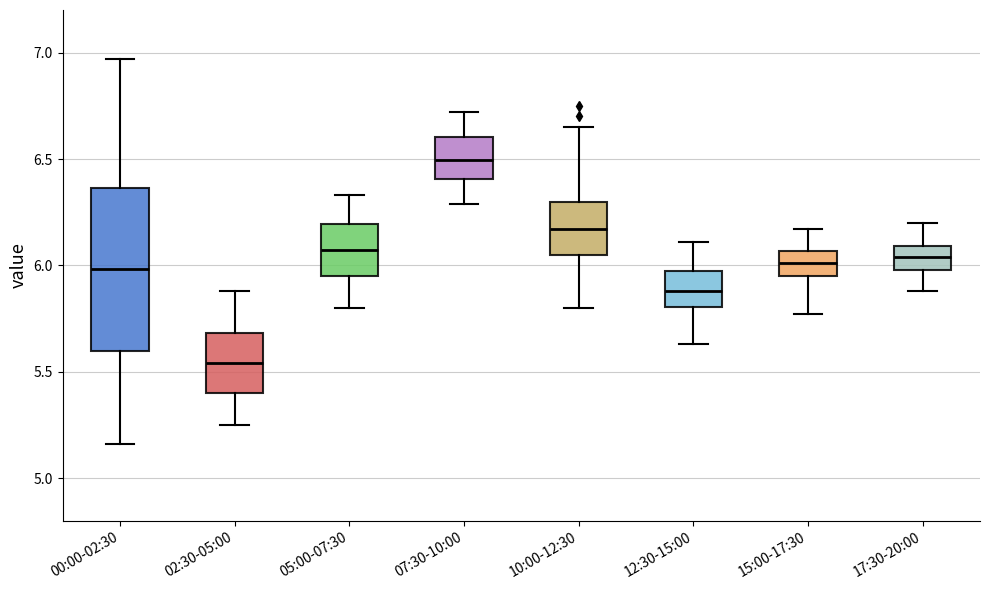

Where does the upper whisker of the box for 07:30-10:00 end on the y-axis? The values are not printed on the chart, so give them approximately, as read against the axis.

6.70